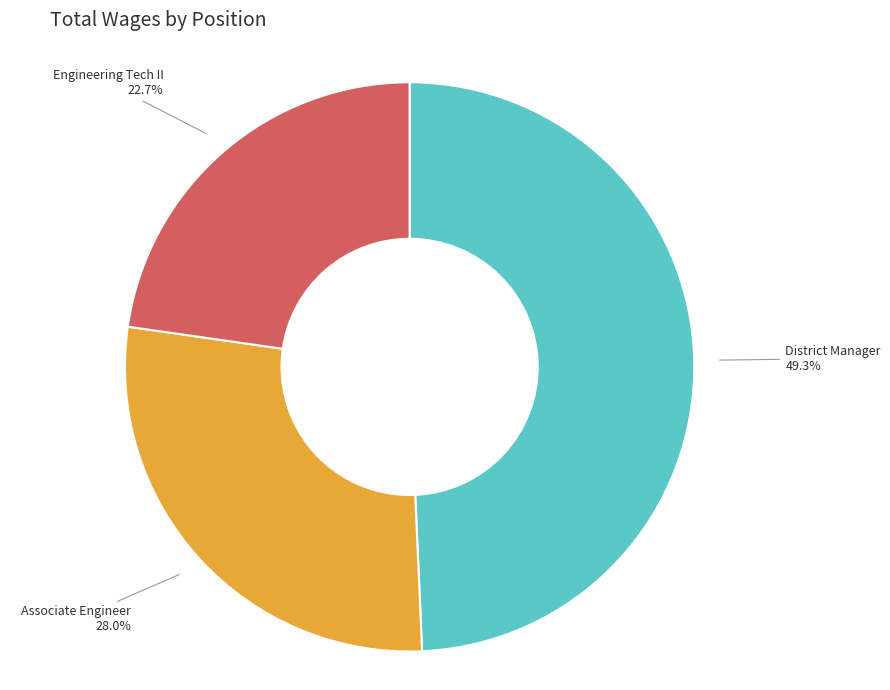

Is there a majority slice in this chart?

No